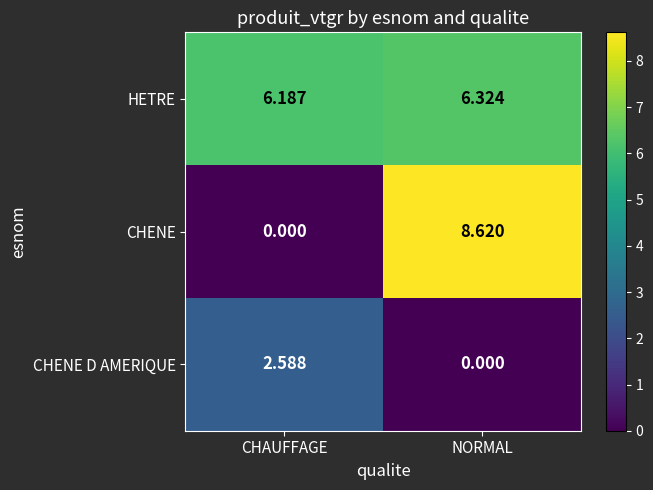

Where is CHENE D AMERIQUE nearest to the value 1?

NORMAL